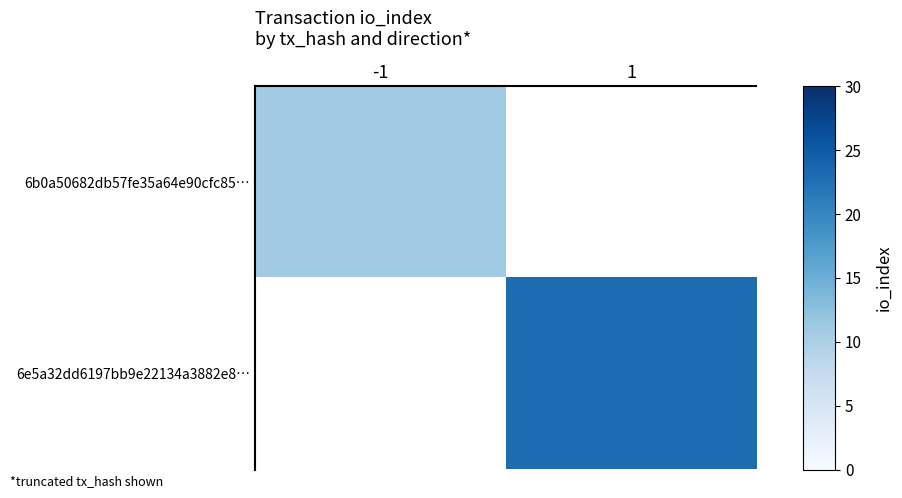

What is the smallest value displayed?

11.0